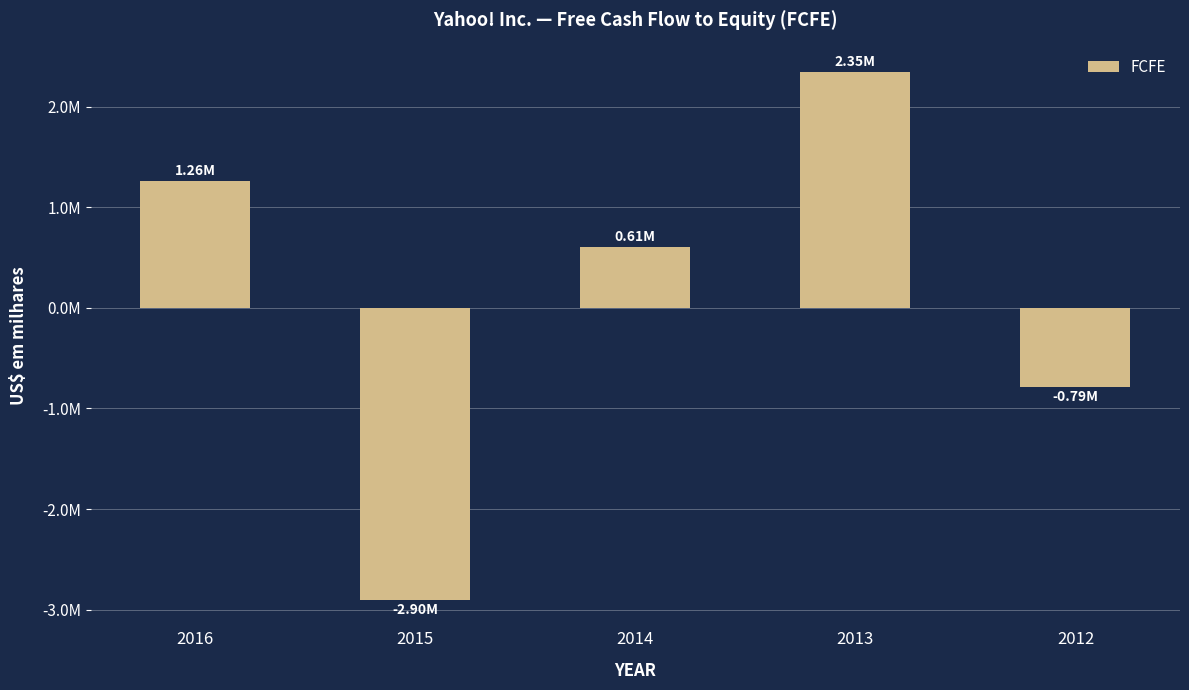

Does the chart contain any negative values?

Yes